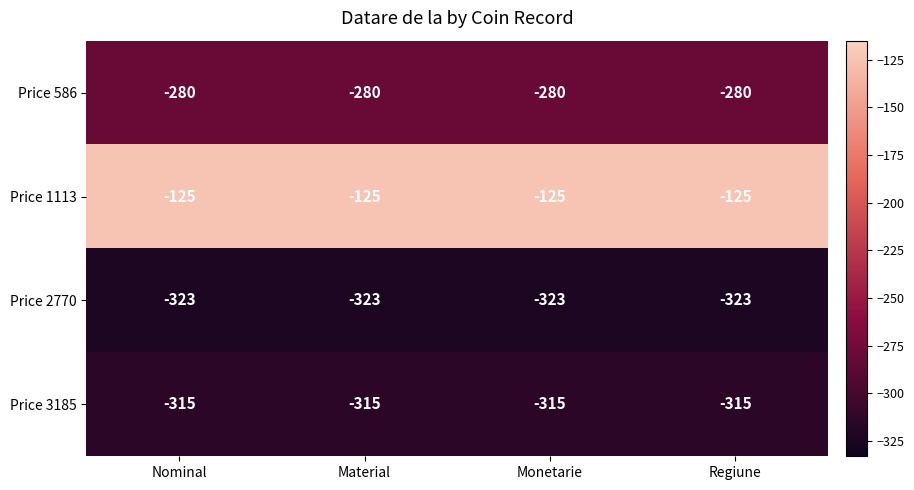

Rank the series at Monetarie from highest to lowest value.

Price 1113, Price 586, Price 3185, Price 2770